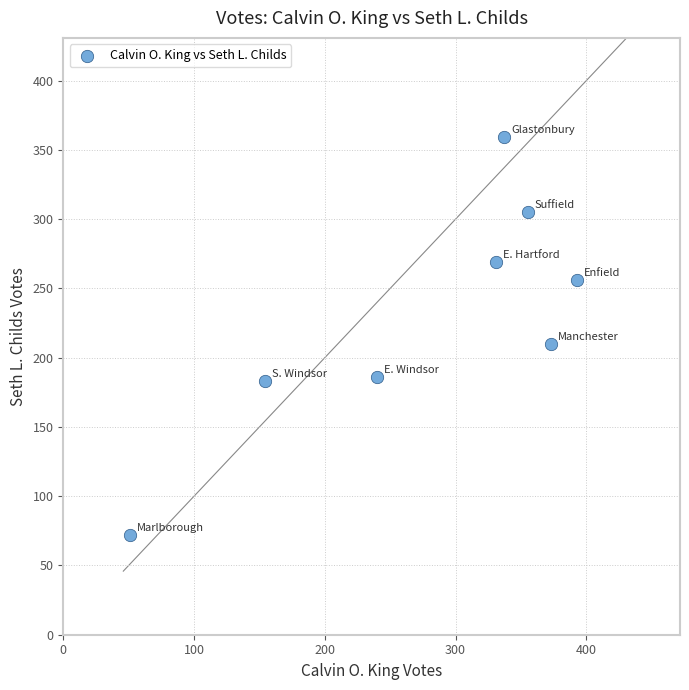

What Y value in the scatter plot is closest to 215?

210